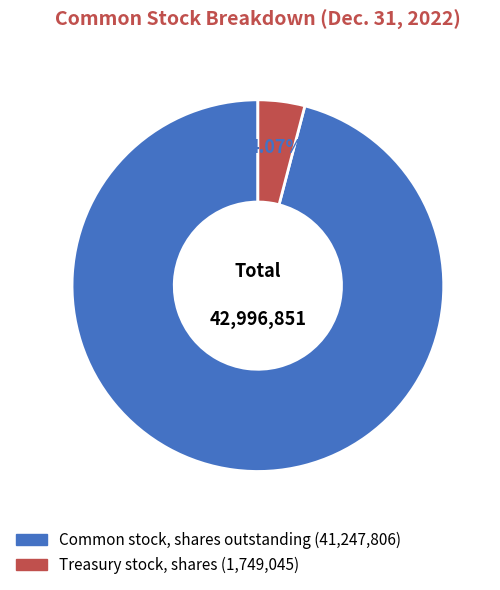

What percentage is the Common stock, shares outstanding slice, to the nearest percent?

96%